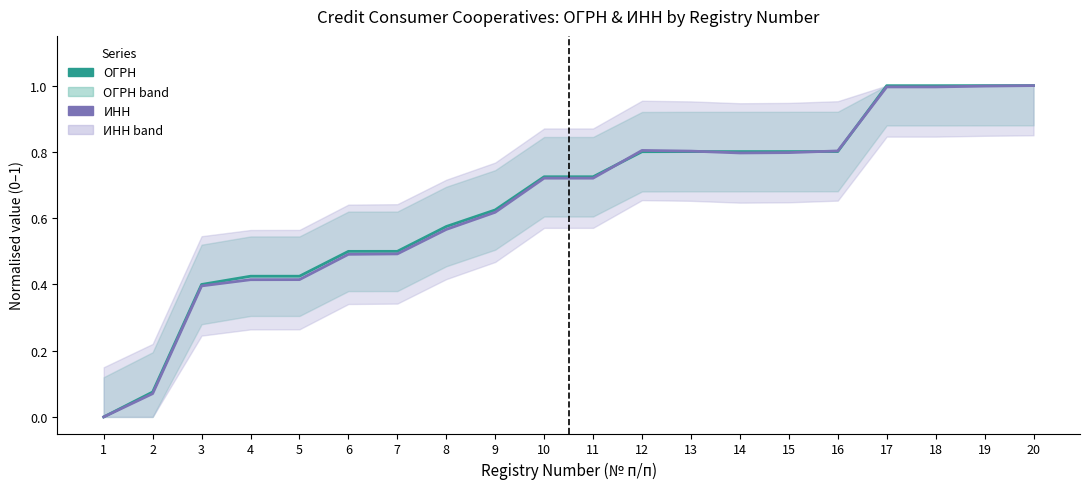

Where is ОГРН nearest to the value 0?

1